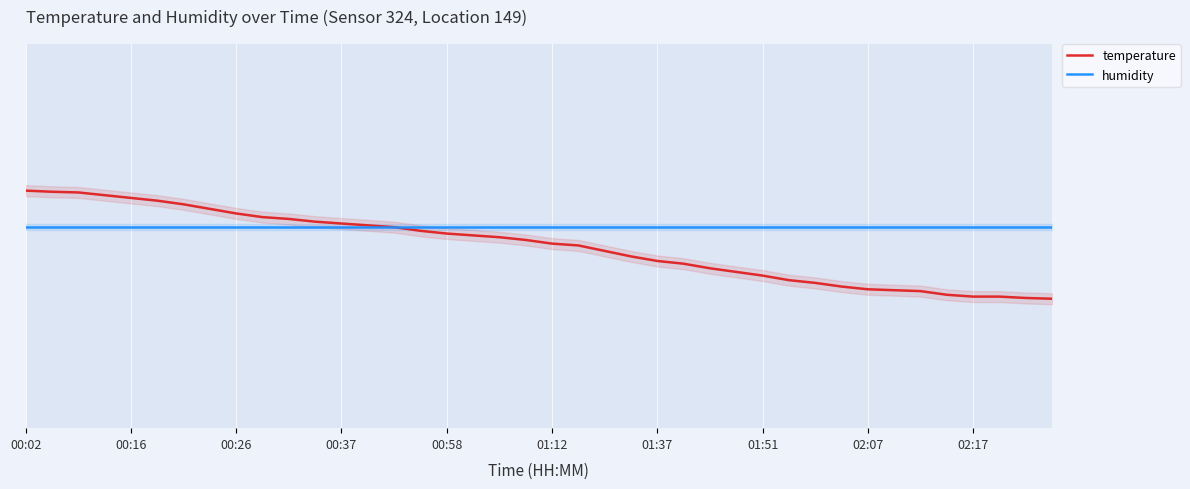

Reading right to left, list all the values displayed in this chart.

temperature: 0.4	0.4	0.4	0.4	0.4	0.4	0.4	0.4	0.4	0.4	0.4	0.5	0.5	0.5	0.5	0.5	0.5	0.5	0.6	0.6	0.6	0.6	0.6	0.6	0.6	0.6	0.6	0.6	0.7	0.7	0.7	0.7	0.7	0.7	0.7	0.7	0.8	0.8	0.8	0.8
humidity: 0.6	0.6	0.6	0.6	0.6	0.6	0.6	0.6	0.6	0.6	0.6	0.6	0.6	0.6	0.6	0.6	0.6	0.6	0.6	0.6	0.6	0.6	0.6	0.6	0.6	0.6	0.6	0.6	0.6	0.6	0.6	0.6	0.6	0.6	0.6	0.6	0.6	0.6	0.6	0.6